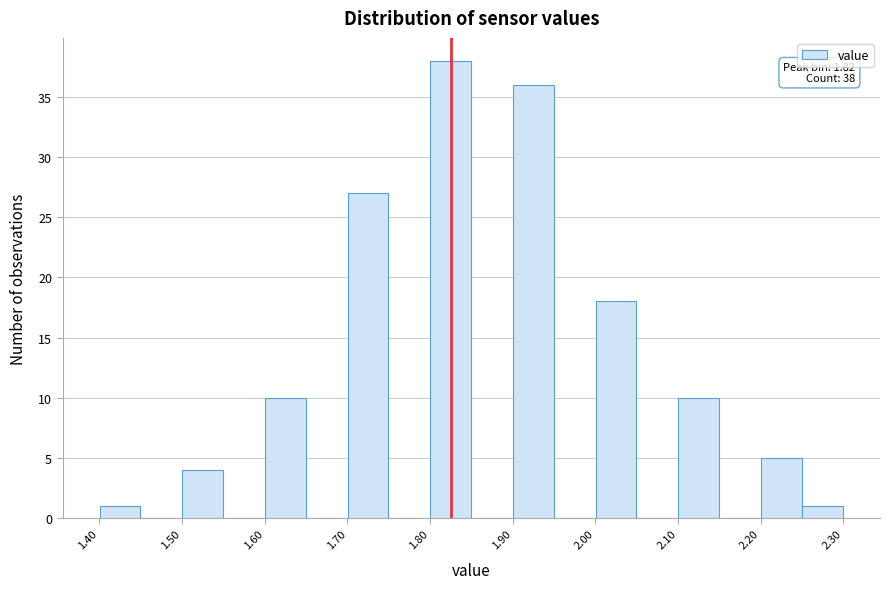

Over which range of the x-axis is the bar tallest?

1.80 to 1.85